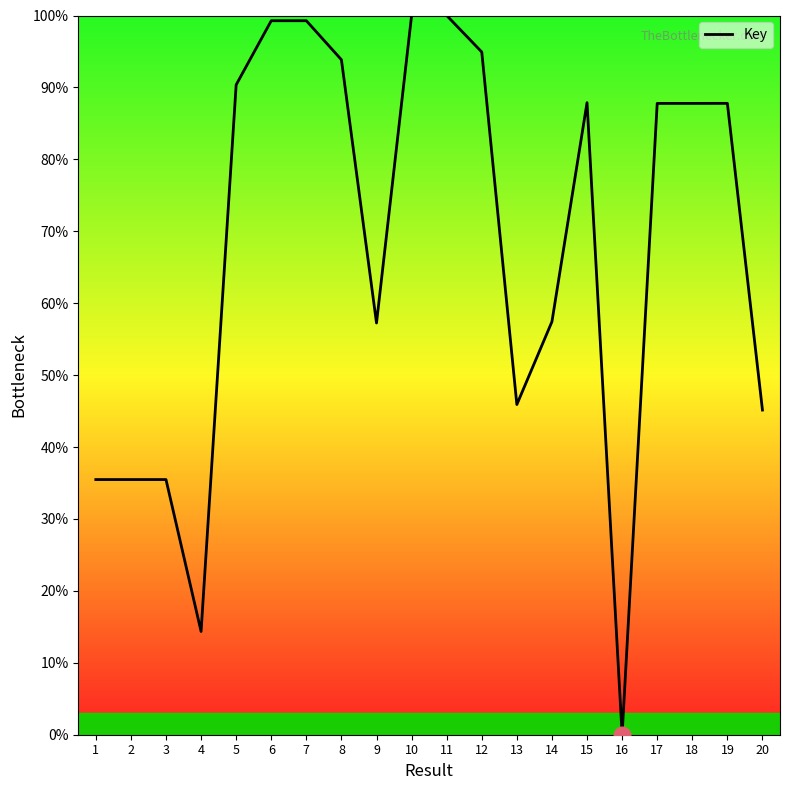

The chart shows a value of 151.5 at 19. True or false?

False